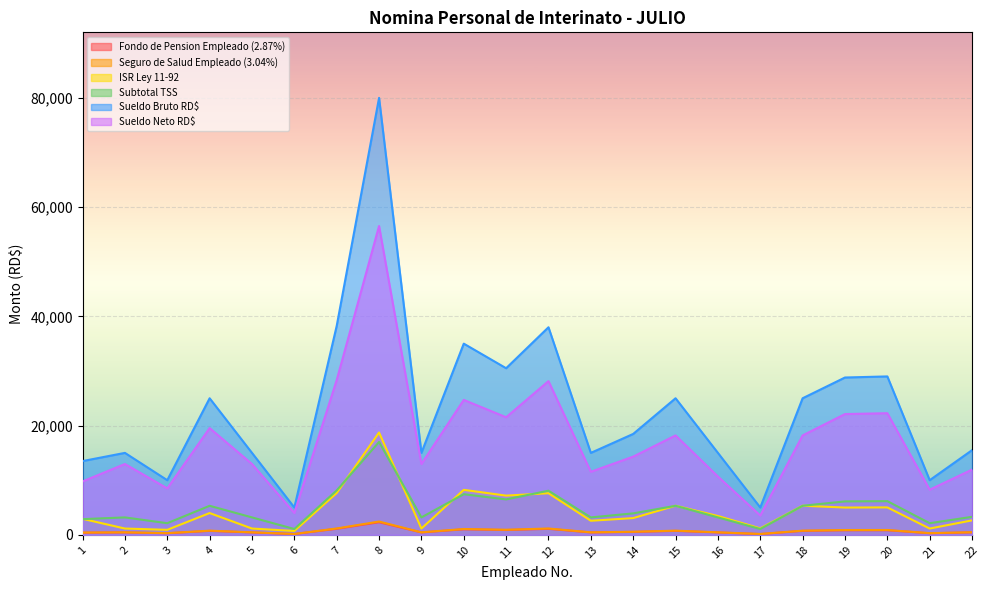

True or false: Subtotal TSS and Fondo de Pension Empleado (2.87%) intersect in this chart.

False